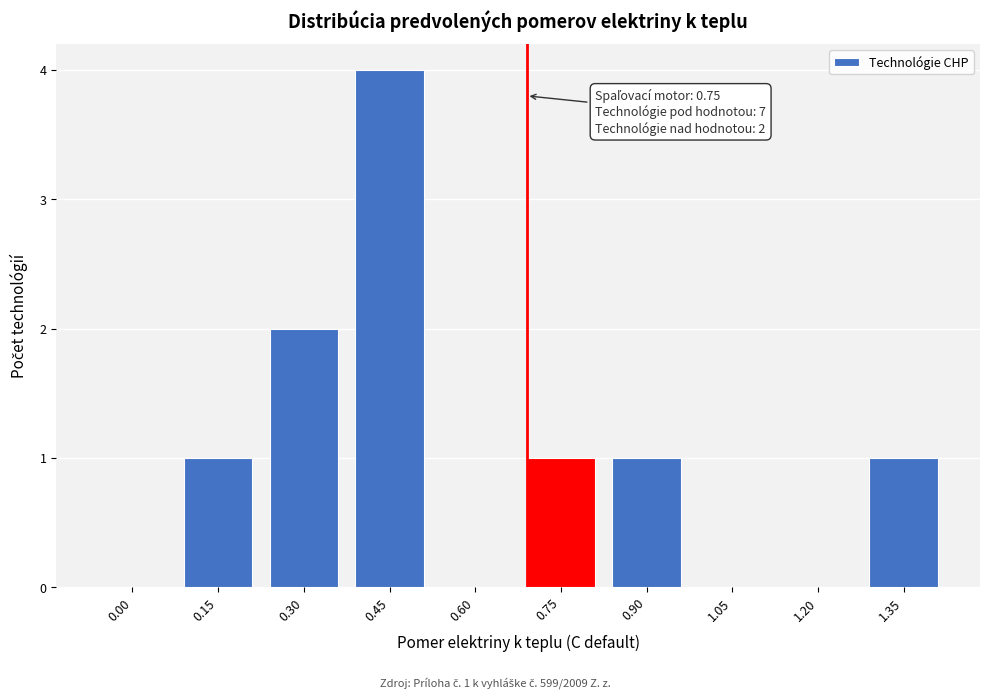

Reading right to left, transcribe all the data shown in this chart.

1.35=1	1.20=0	1.05=0	0.90=1	0.75=1	0.60=0	0.45=4	0.30=2	0.15=1	0.00=0